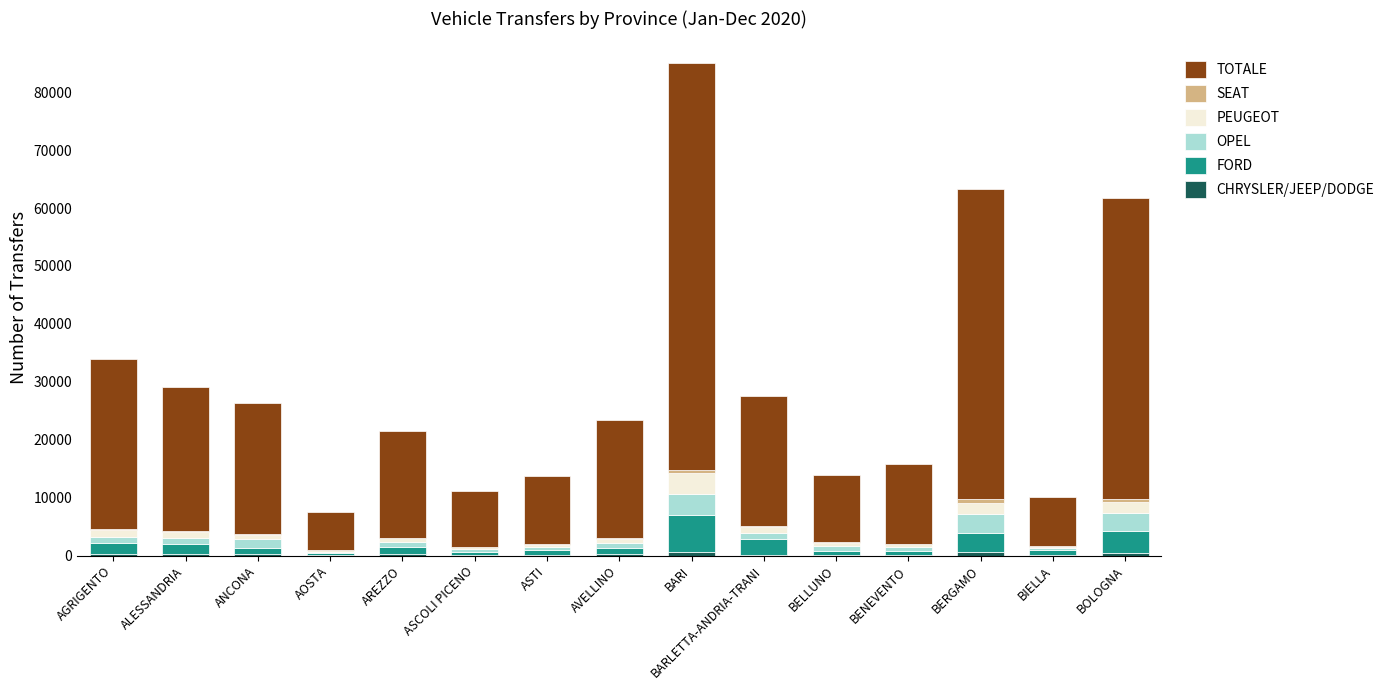

At which category is the sum across all series the highest?

BARI